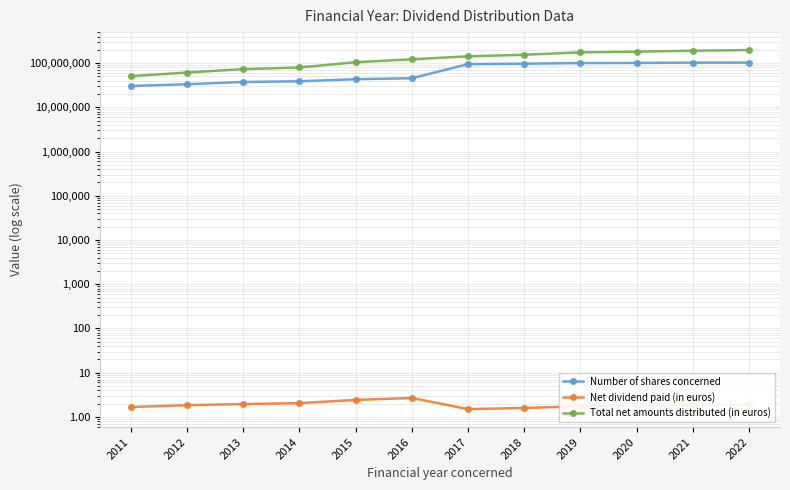

List the series in order of their overall mean, highest first.

Total net amounts distributed (in euros), Number of shares concerned, Net dividend paid (in euros)